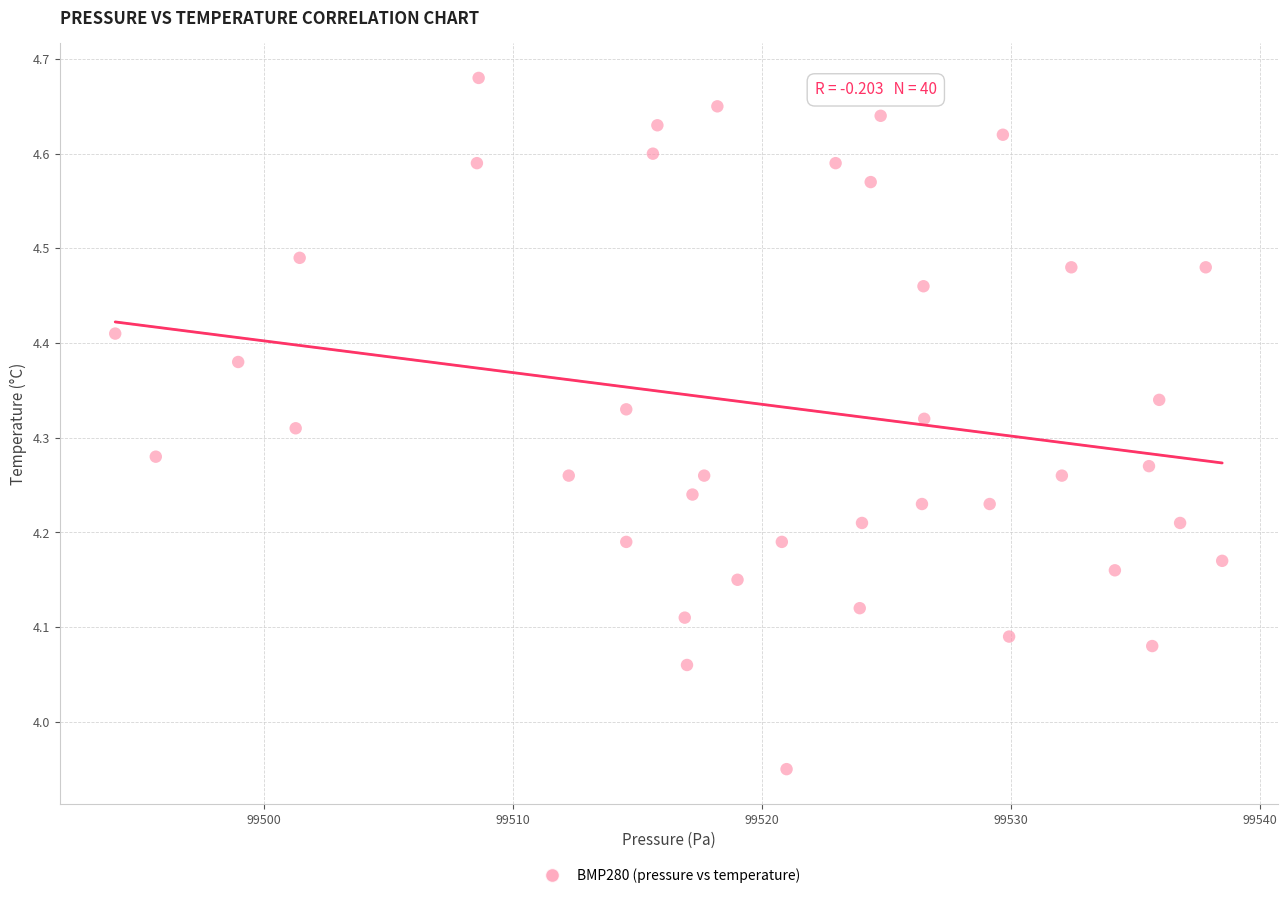

What is the range of Y values (max minus min)?

0.7